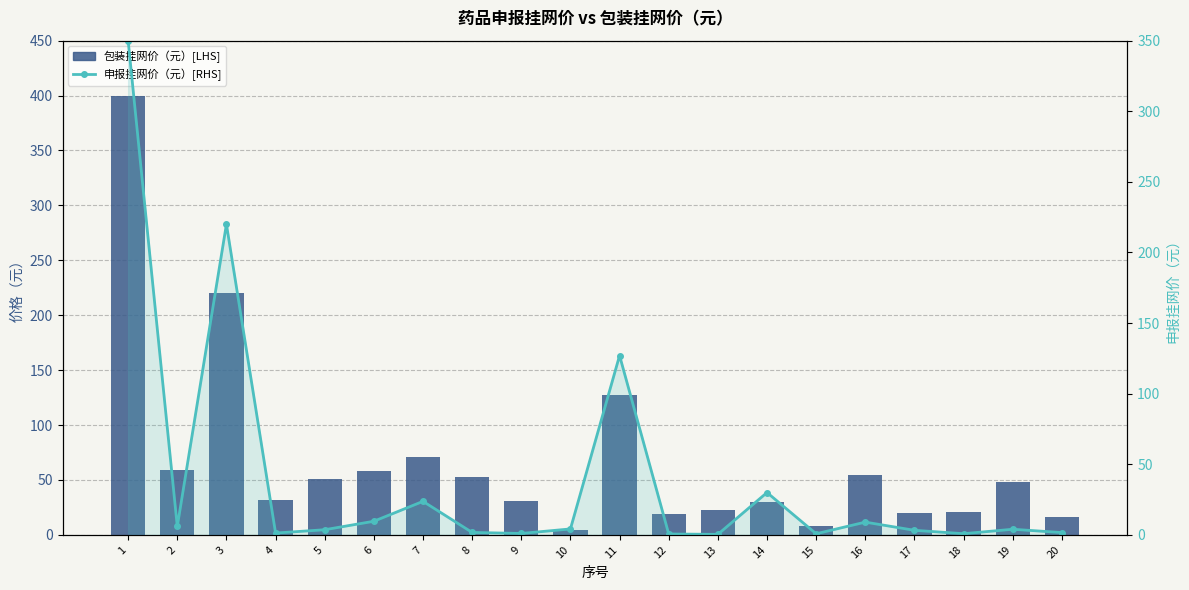

At which category is the sum across all series the highest?

1